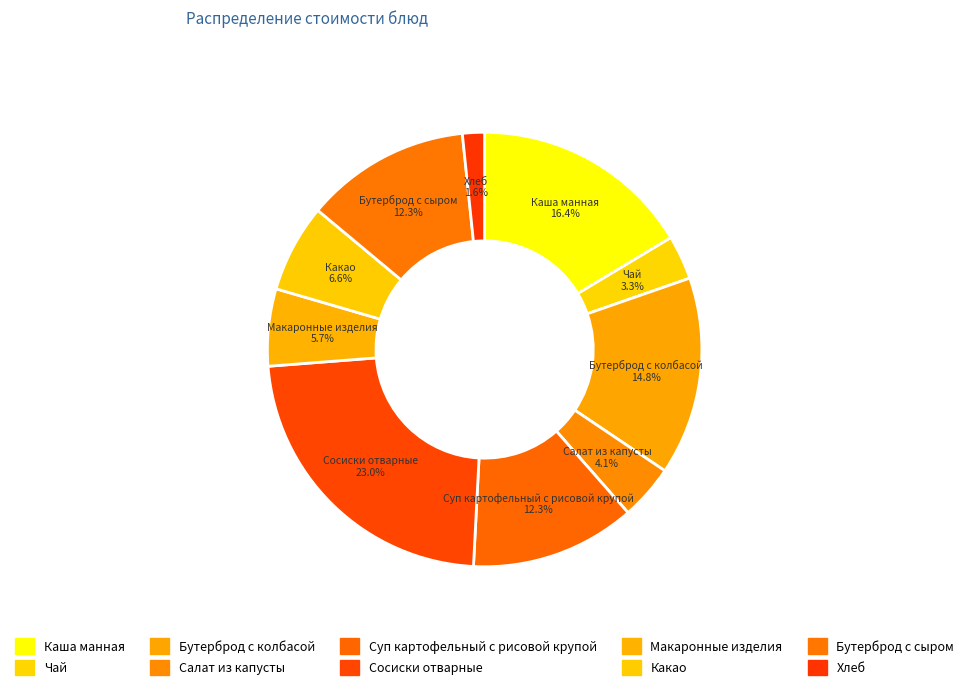

How many slices are in this pie chart?

10